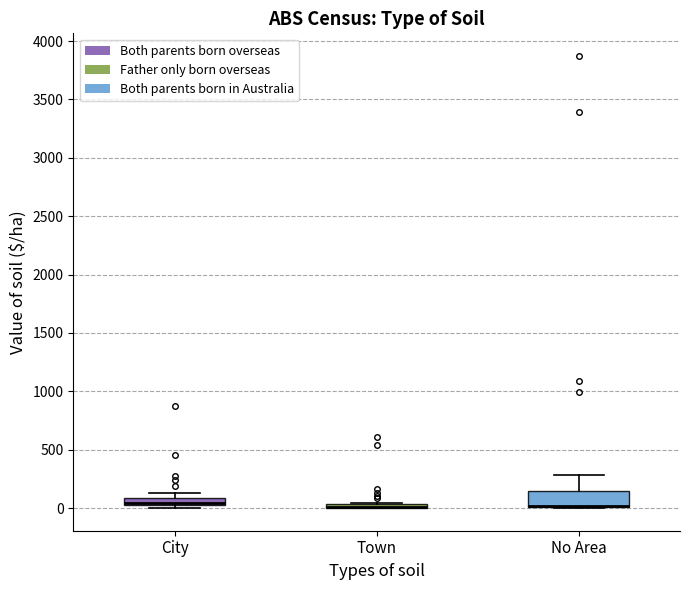

Comparing the boxes themselves (not the whiskers), which one is the tallest?

No Area